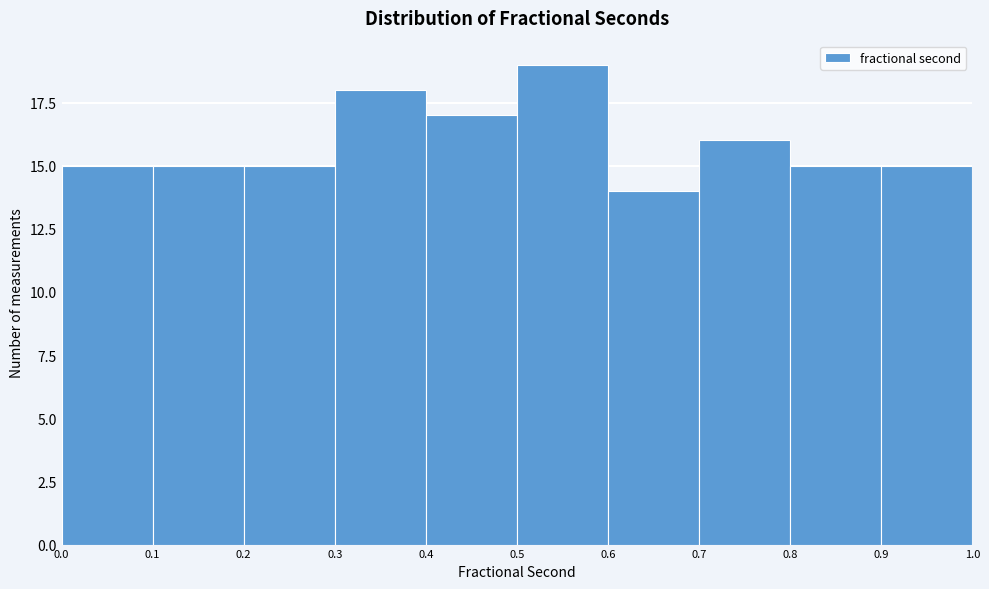

What is the height of the bar covering 0.9 to 1.0 on the x-axis? The values are not printed on the chart, so give them approximately, as read against the axis.

15